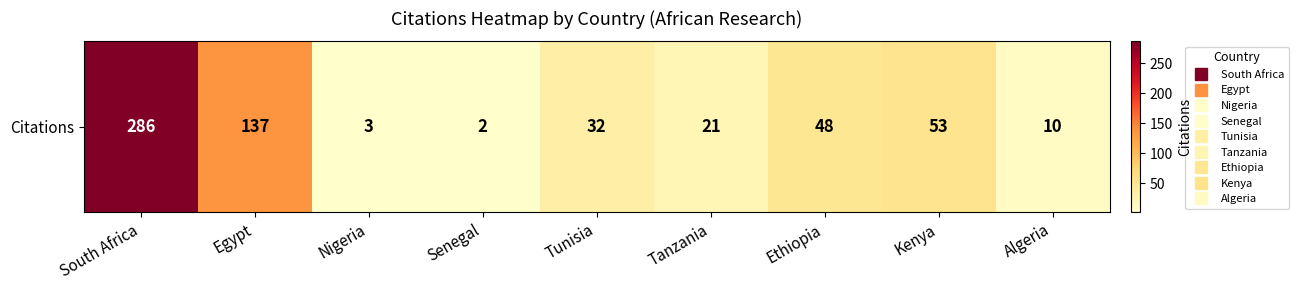

How many values exceed 32?

4